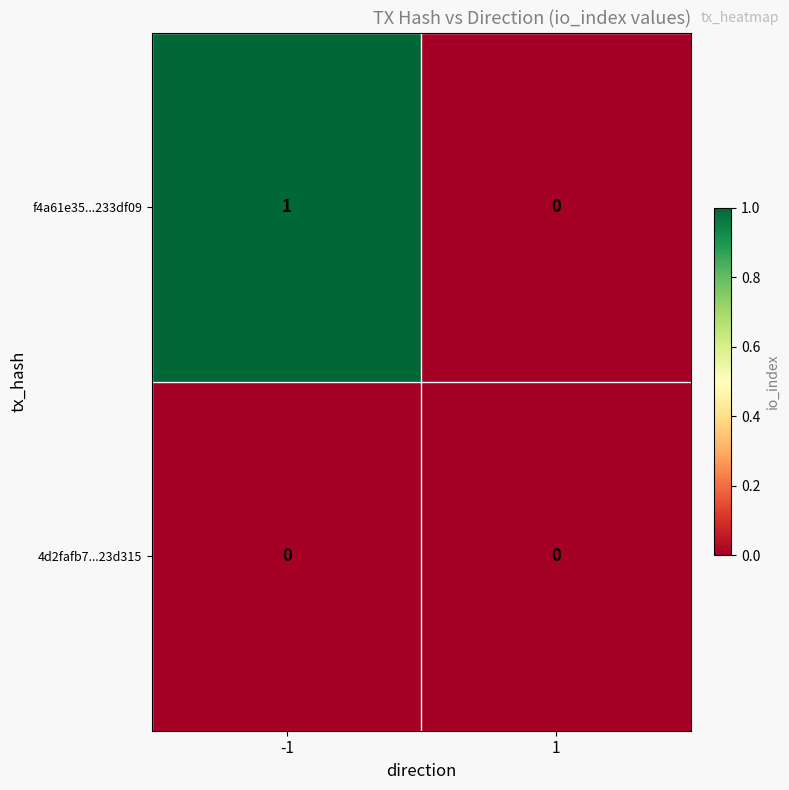

Rank the series by their average value, from highest to lowest.

f4a61e35...233df09, 4d2fafb7...23d315